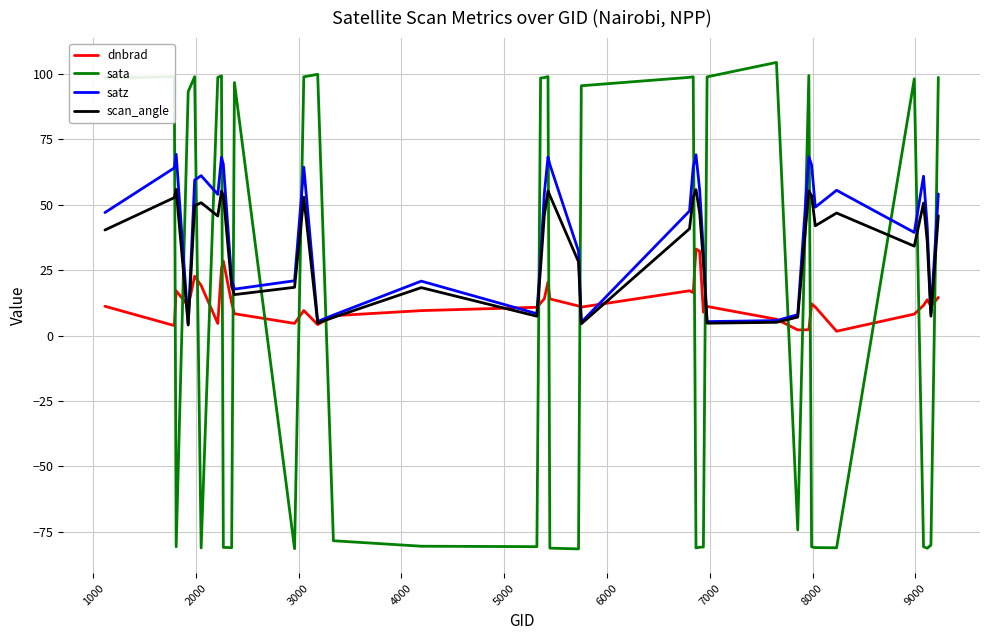

What are all the series names shown in the legend?

dnbrad, sata, satz, scan_angle